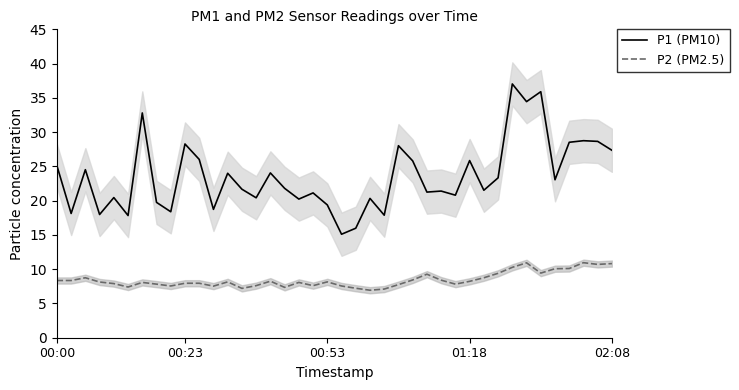

What are all the series names shown in the legend?

P1 (PM10), P2 (PM2.5)